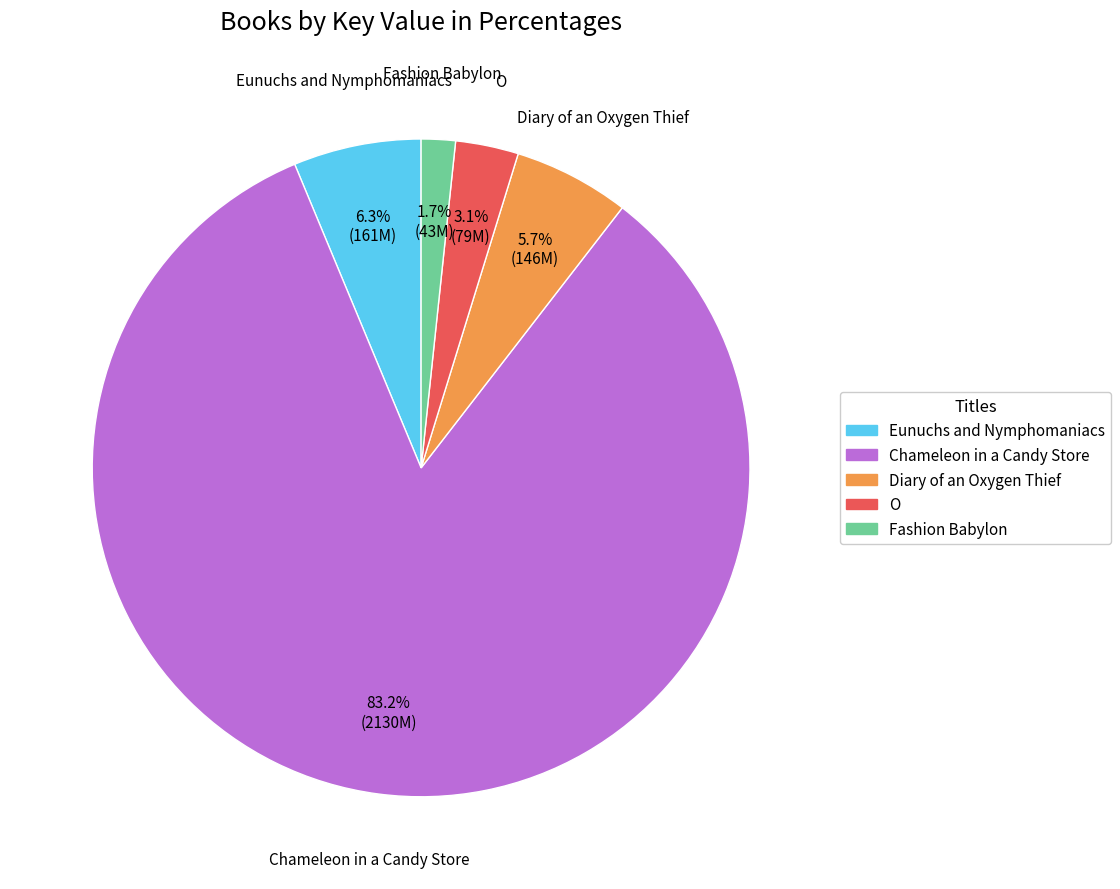

Does Eunuchs and Nymphomaniacs represent more than half of the total?

No